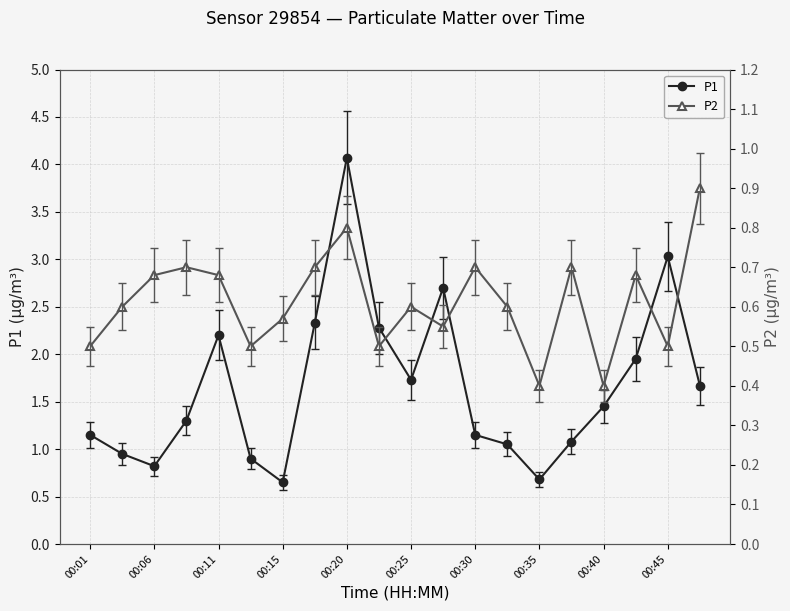

Rank the series by their average value, from lowest to highest.

P2, P1